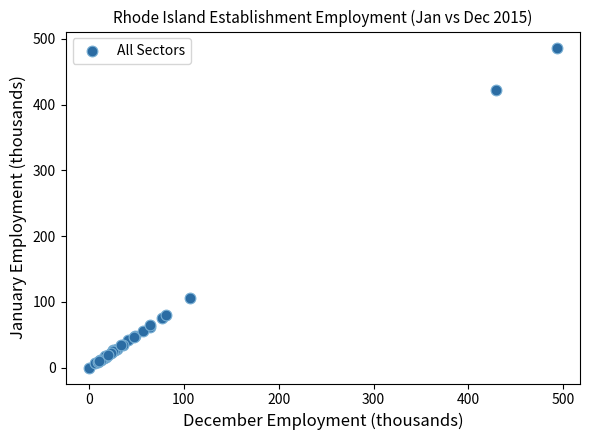

What Y value in the scatter plot is closest to 243?

105.8